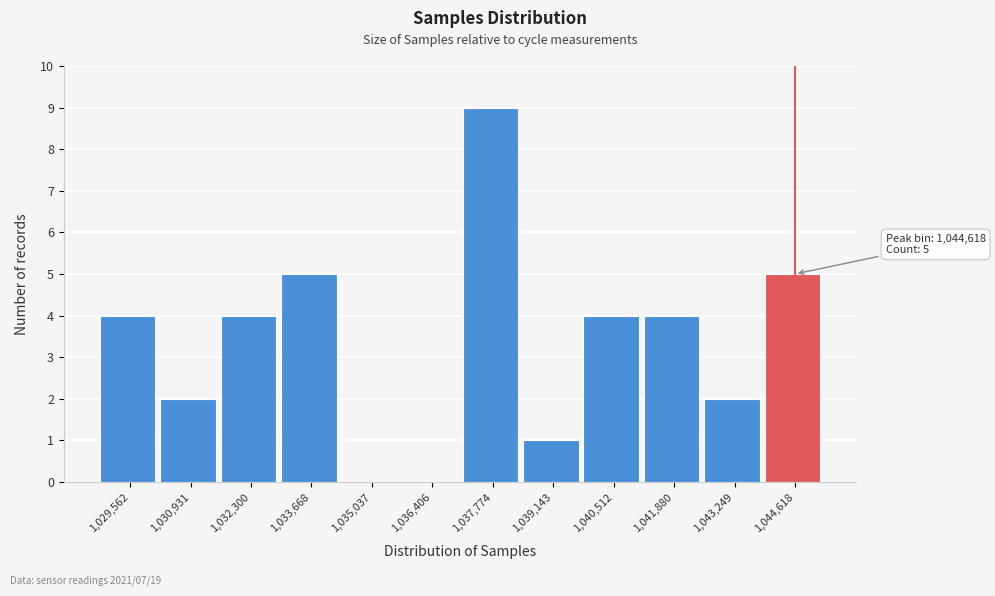

Over which range of the x-axis is the bar tallest?

1037000 to 1038400